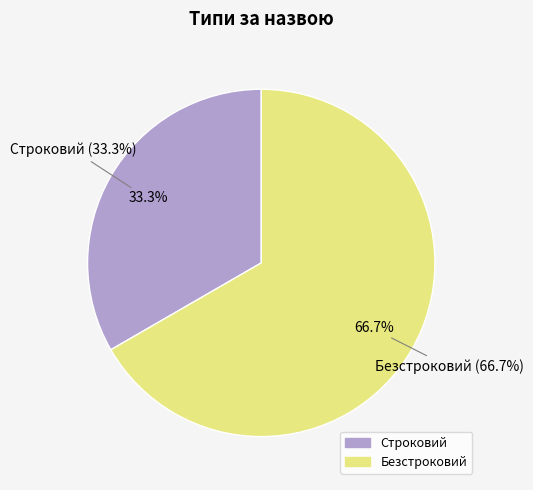

Which category accounts for the majority?

Безстроковий